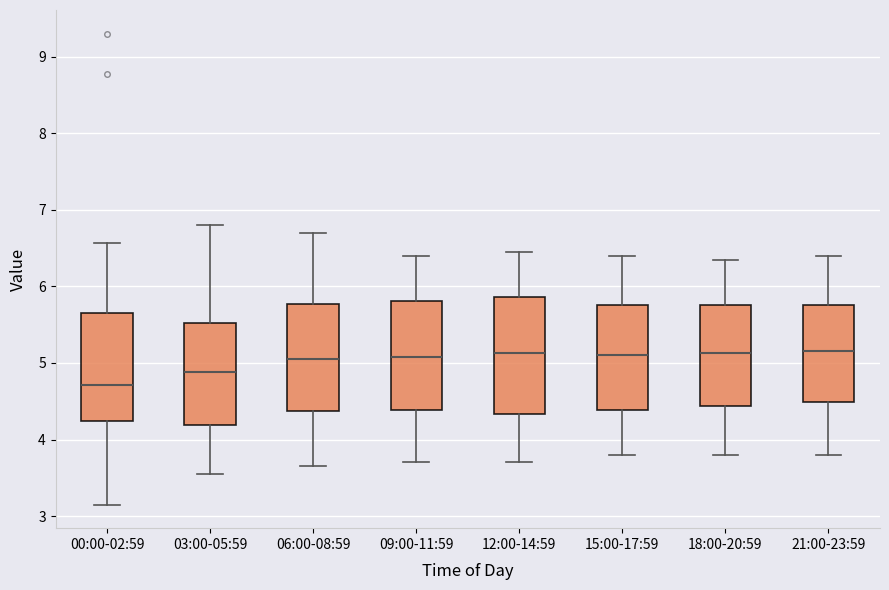

Which box is the tallest, from its lower edge to its upper edge?

12:00-14:59